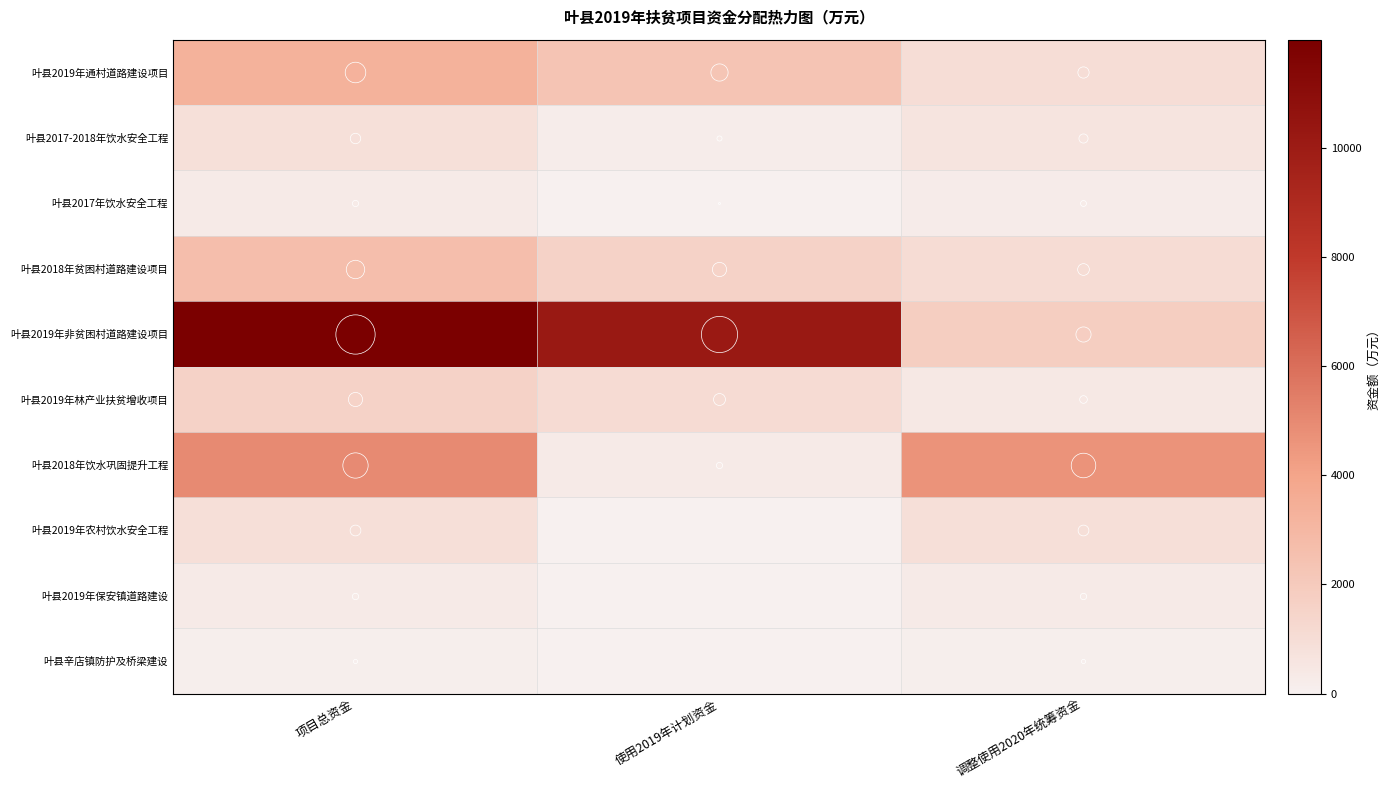

Which series has the widest spread of values?

叶县2019年非贫困村道路建设项目